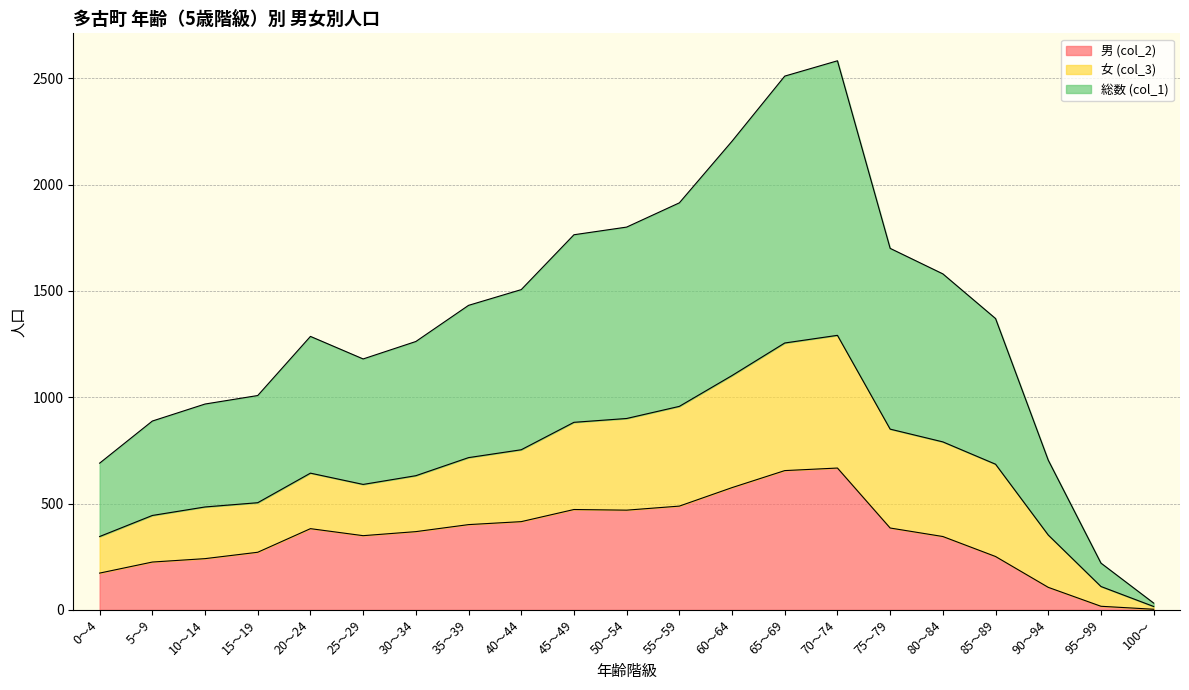

What is the sum of all 総数 (col_1) values?

14300